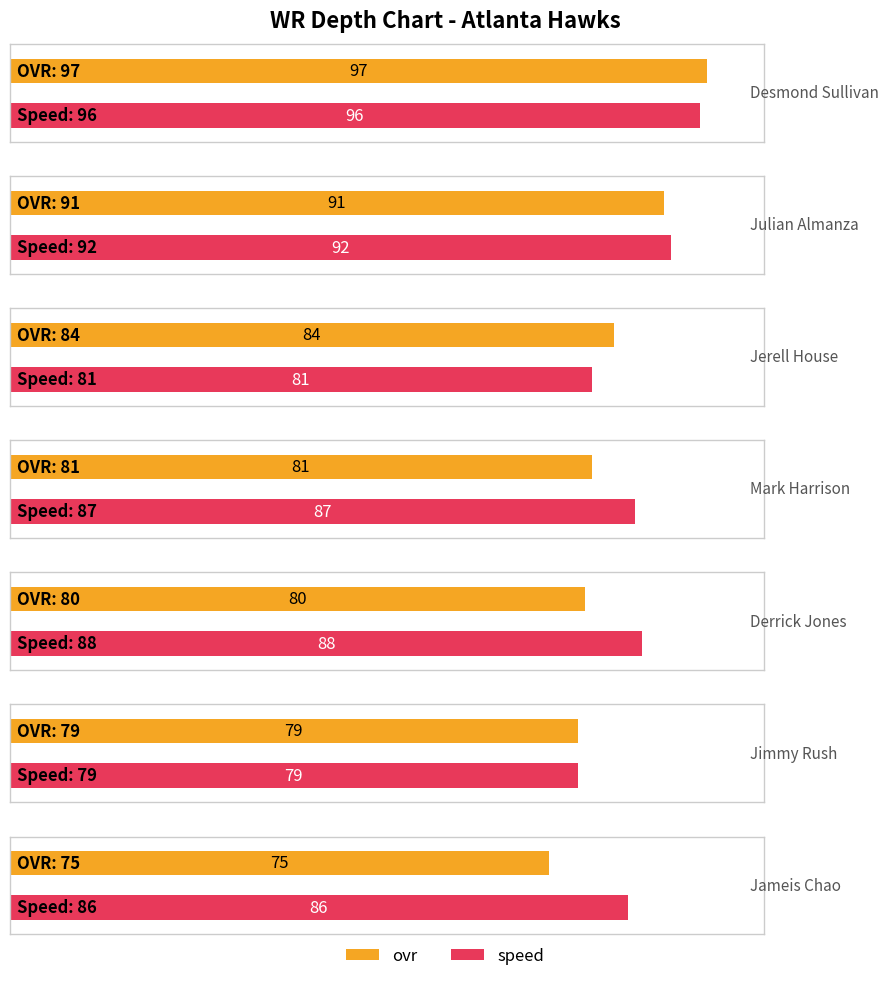

What is the total value across all series at Julian Almanza?

183